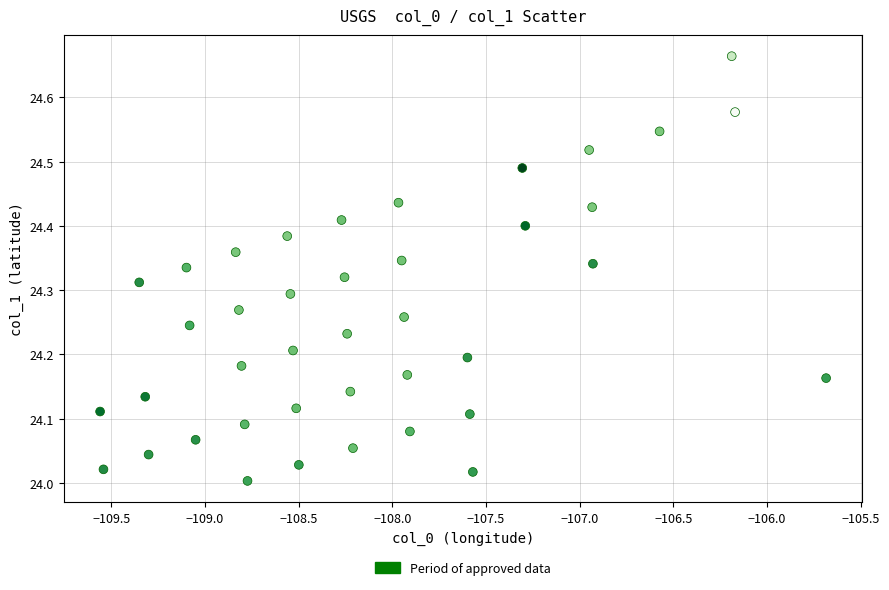

What is the range of Y values (max minus min)?

0.7